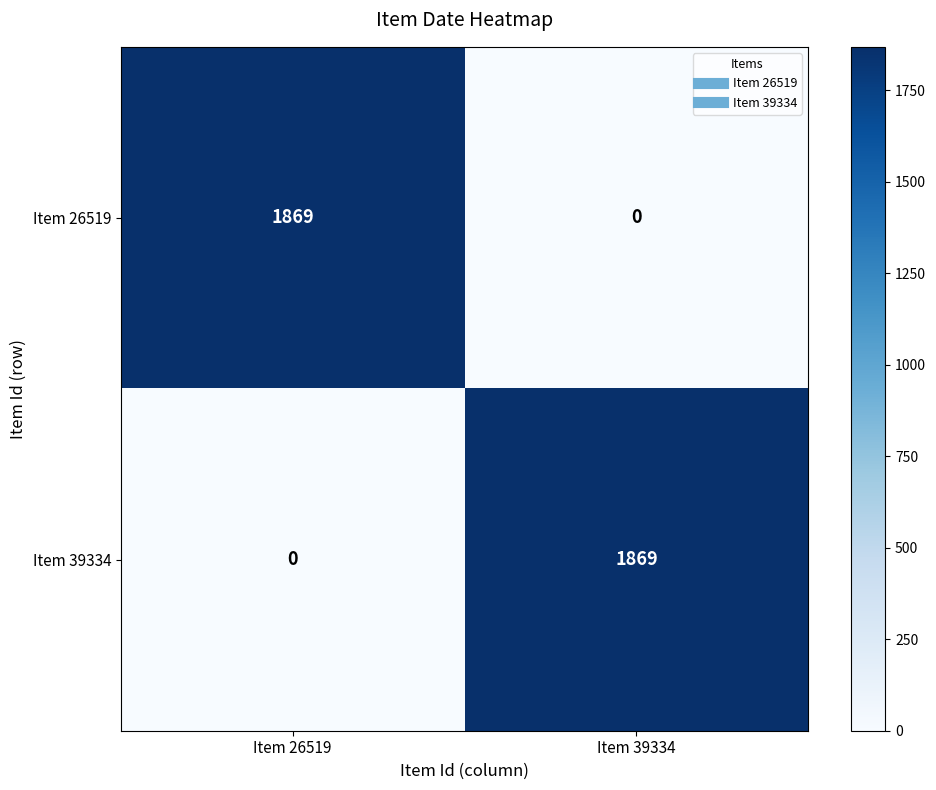

What is the sum of the Item 26519 values at Item 39334 and Item 26519?

1869